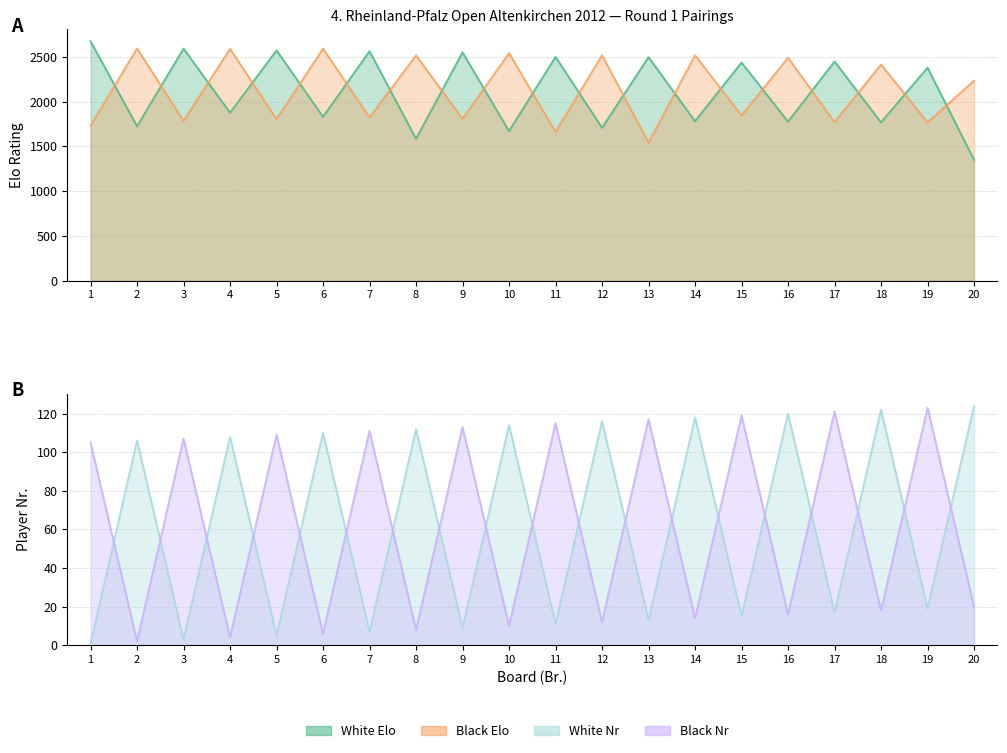

True or false: Black Elo and White Nr intersect in this chart.

False